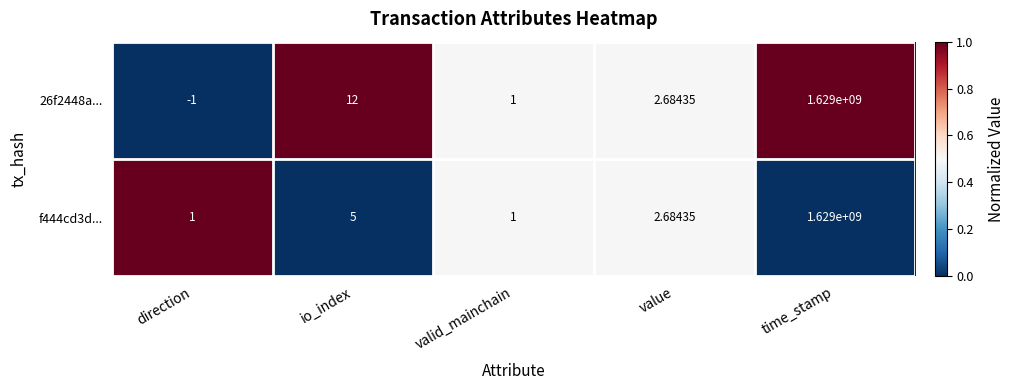

Count the number of data series in this chart.

2